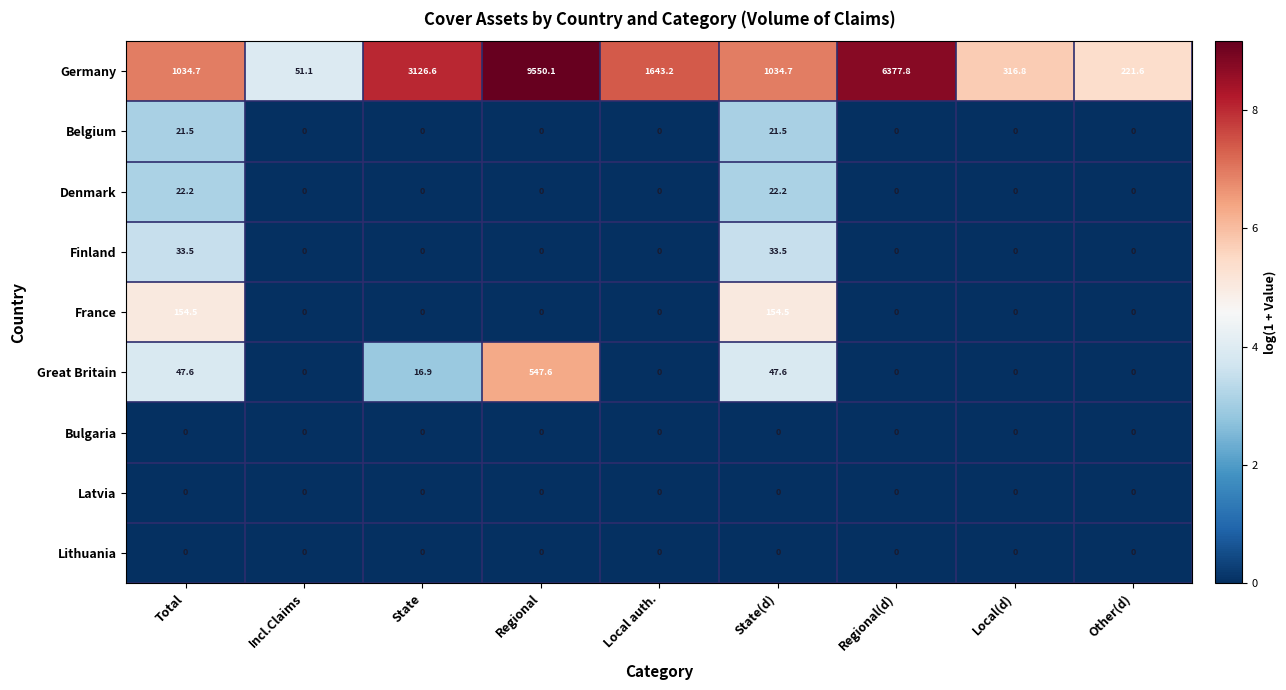

What is the difference between the Germany values at State(d) and Local auth.?

608.5